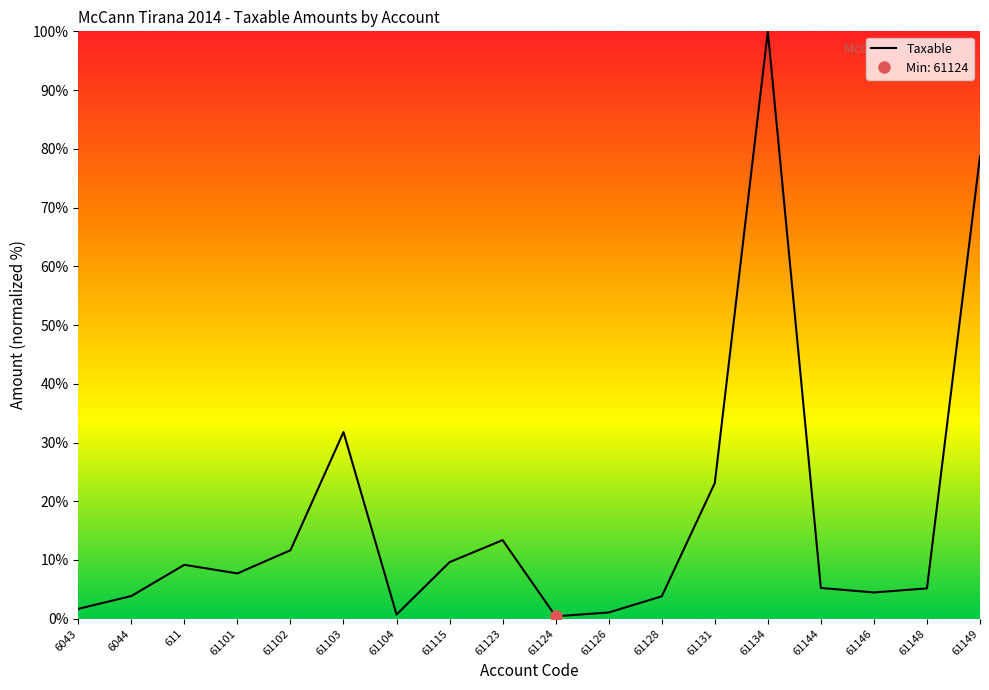

Reading left to right, extract all data points from this chart.

6043=1.7	6044=3.9	611=9.2	61101=7.7	61102=11.7	61103=31.8	61104=0.7	61115=9.6	61123=13.4	61124=0.4	61126=1.1	61128=3.8	61131=23.1	61134=100.0	61144=5.2	61146=4.5	61148=5.2	61149=78.7